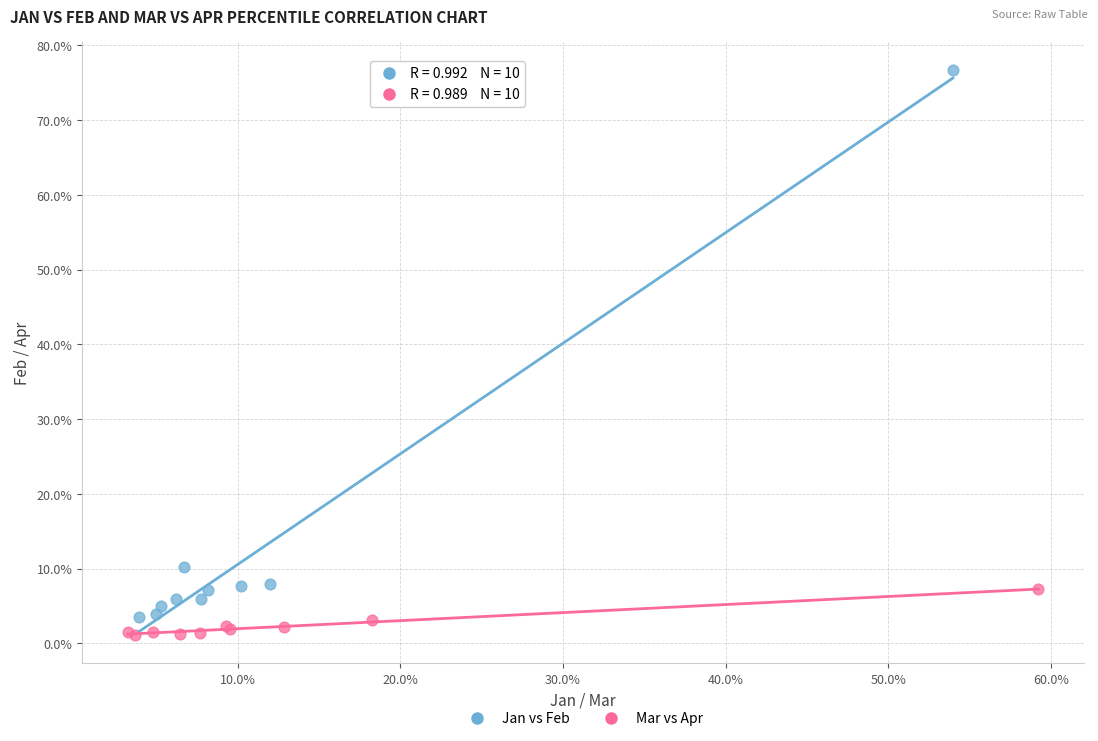

Which series has the largest Y range (max minus min)?

Jan vs Feb